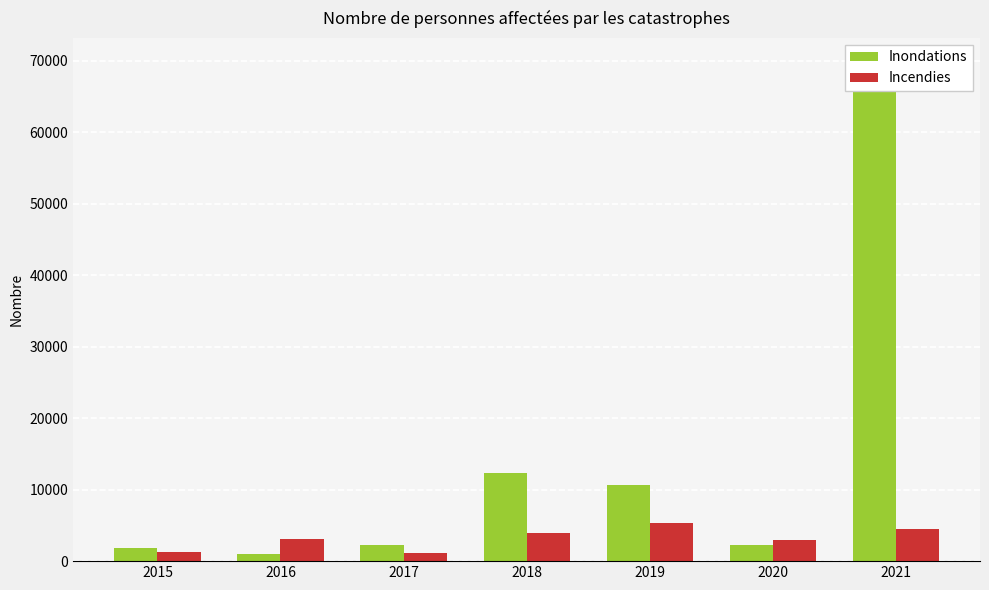

Which has a higher value, 2017 or 2015?

2017